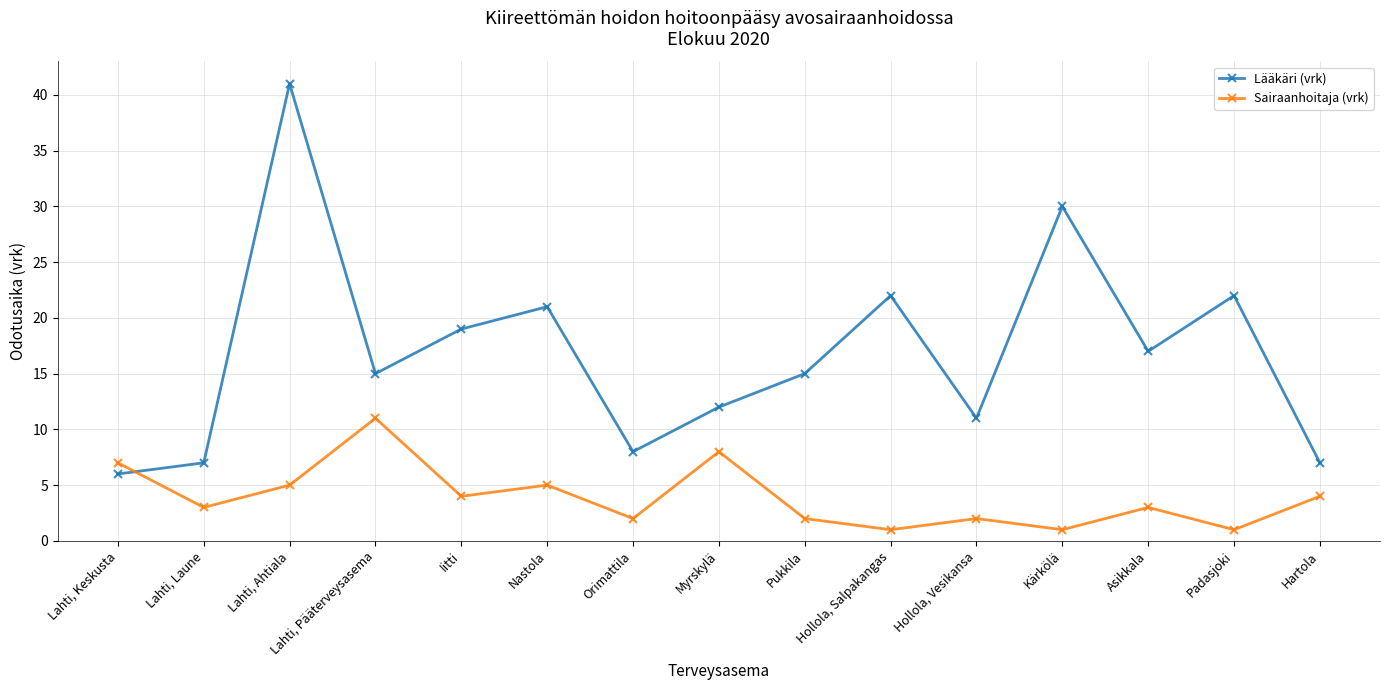

What is the total value across all series at Hollola, Salpakangas?

23